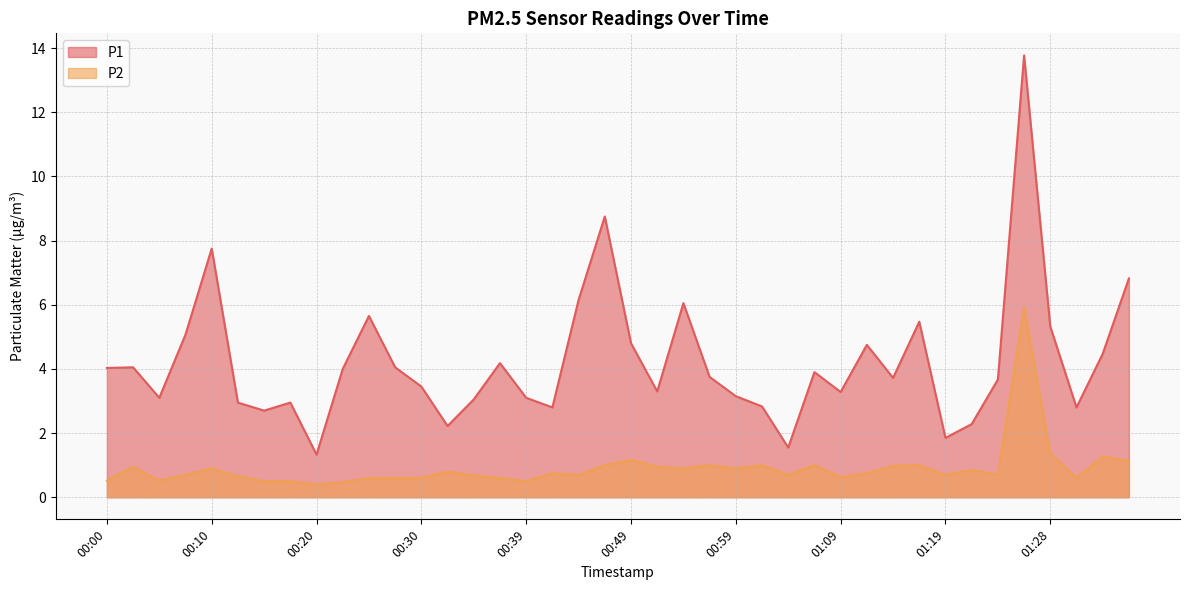

Reading right to left, extract all data points from this chart.

P1: 01:36=6.8	01:33=4.5	01:31=2.8	01:28=5.3	01:26=13.8	01:24=3.7	01:21=2.3	01:19=1.9	01:16=5.5	01:14=3.7	01:11=4.8	01:09=3.3	01:06=3.9	01:04=1.6	01:01=2.8	00:59=3.1	00:56=3.8	00:54=6.0	00:52=3.3	00:49=4.8	00:47=8.8	00:44=6.2	00:42=2.8	00:39=3.1	00:37=4.2	00:35=3.0	00:32=2.2	00:30=3.5	00:27=4.0	00:25=5.7	00:22=4.0	00:20=1.3	00:17=3.0	00:15=2.7	00:13=3.0	00:10=7.8	00:08=5.1	00:05=3.1	00:03=4.0	00:00=4.0
P2: 01:36=1.1	01:33=1.3	01:31=0.6	01:28=1.4	01:26=5.9	01:24=0.7	01:21=0.8	01:19=0.7	01:16=1.0	01:14=1.0	01:11=0.8	01:09=0.6	01:06=1.0	01:04=0.7	01:01=1.0	00:59=0.9	00:56=1.0	00:54=0.9	00:52=0.9	00:49=1.2	00:47=1.0	00:44=0.7	00:42=0.8	00:39=0.5	00:37=0.6	00:35=0.7	00:32=0.8	00:30=0.6	00:27=0.6	00:25=0.6	00:22=0.5	00:20=0.4	00:17=0.5	00:15=0.5	00:13=0.7	00:10=0.9	00:08=0.7	00:05=0.5	00:03=0.9	00:00=0.5